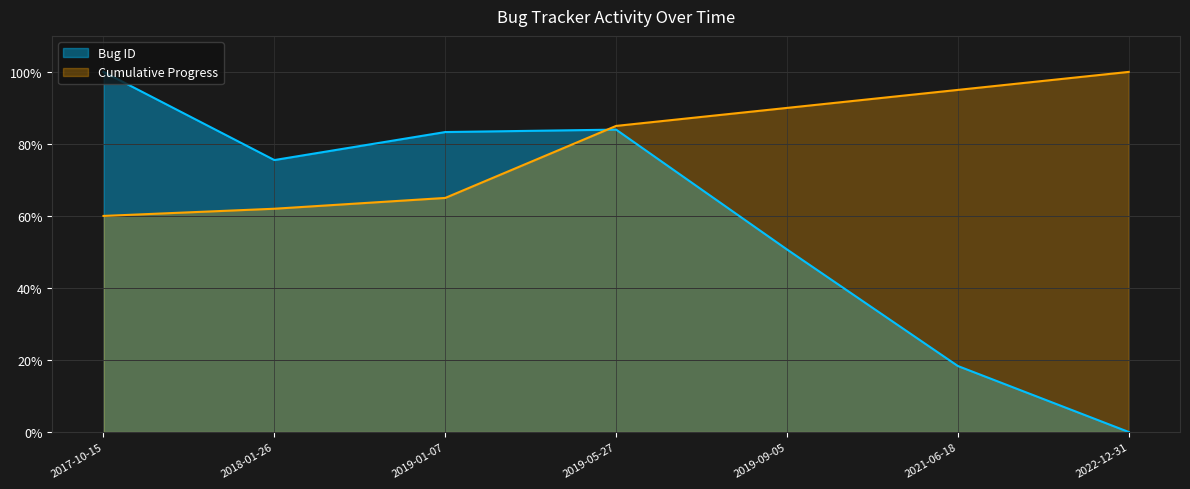

At which label does the data first exceed 75?

2017-10-15